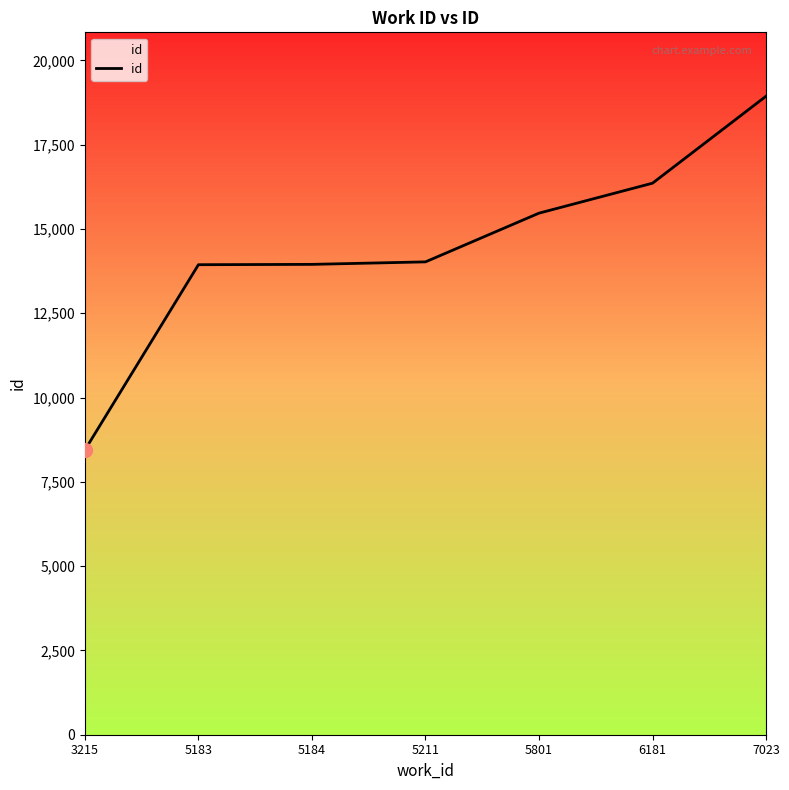

How many lines are shown in the chart?

1